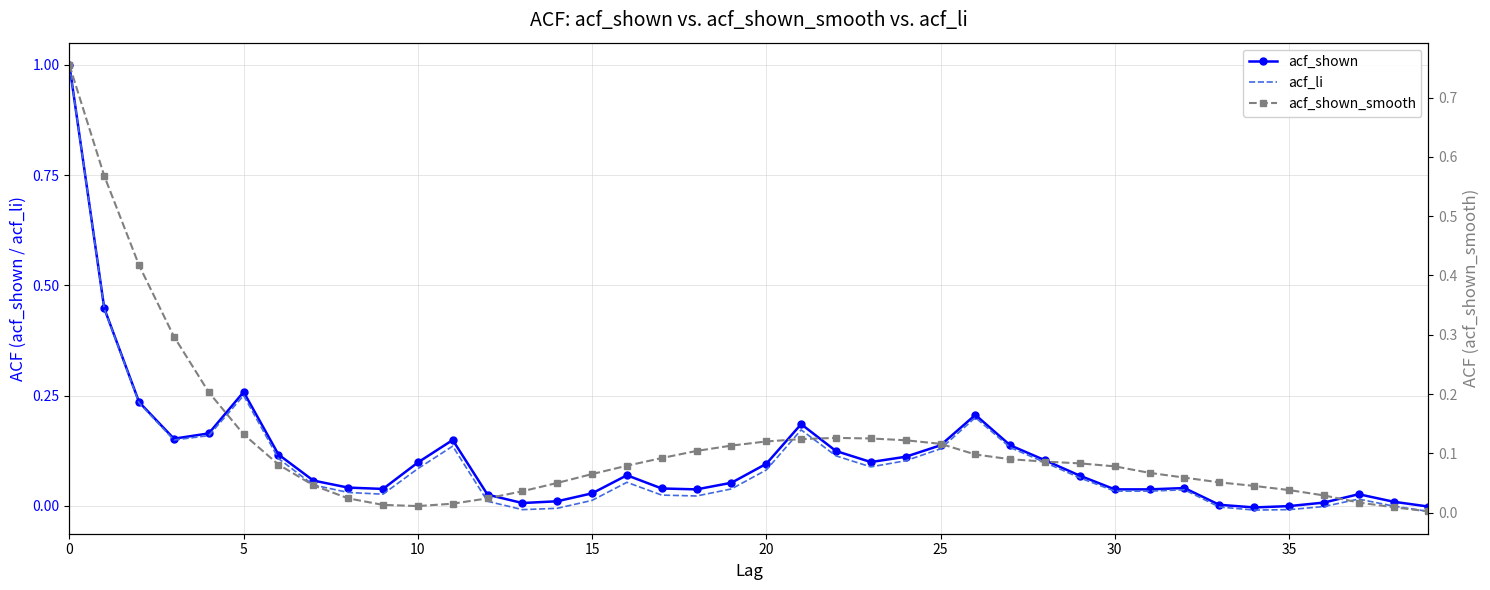

How many lines are shown in the chart?

3